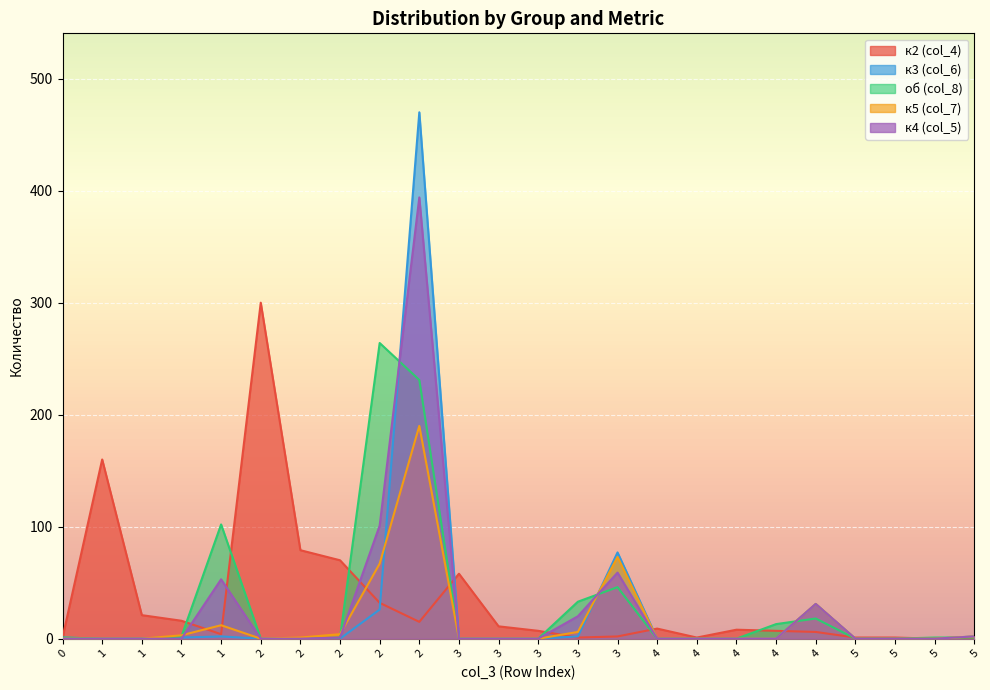

Between 4 and 5, which is larger?

4